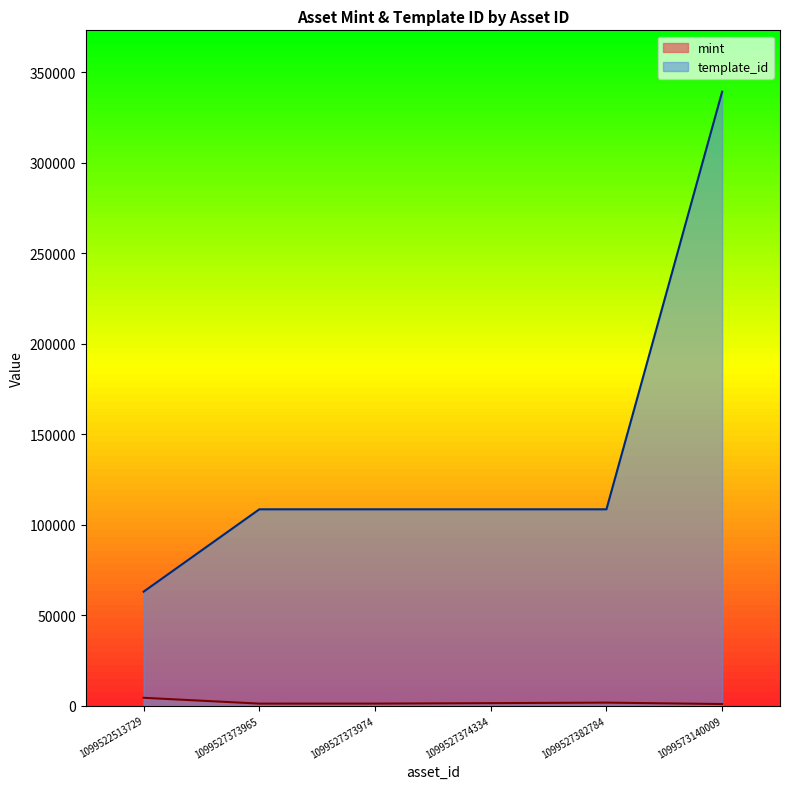

What is the total value across all series at 1099527373965?

109597